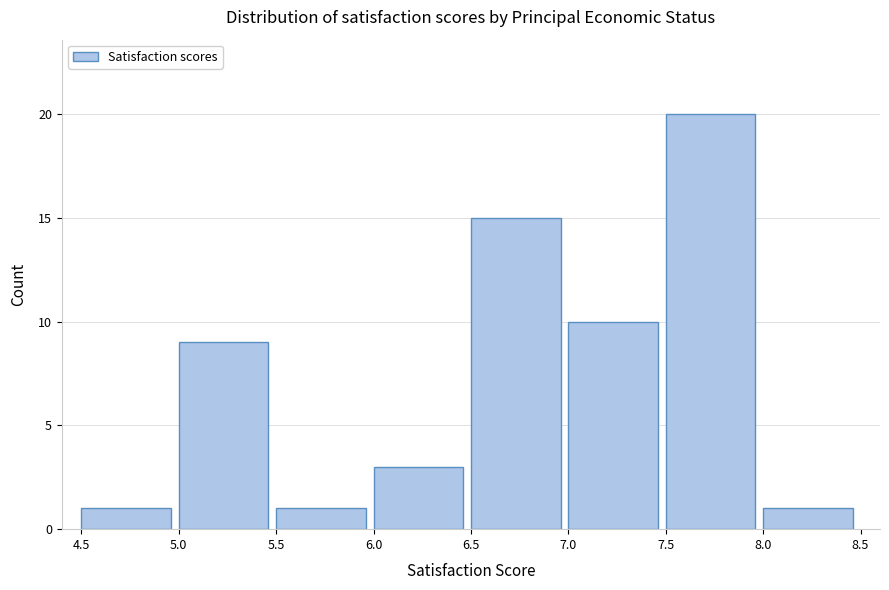

Which range on the x-axis has the tallest bar?

7.5 to 8.0